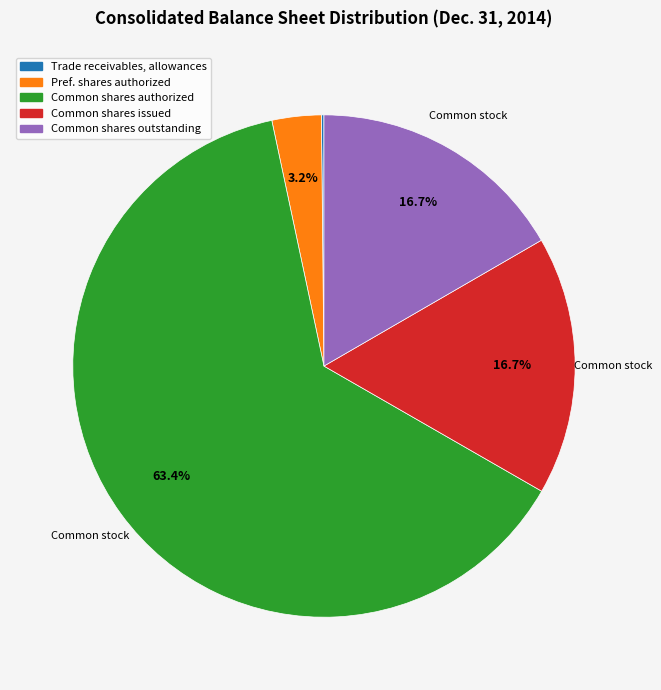

Is there a majority slice in this chart?

Yes